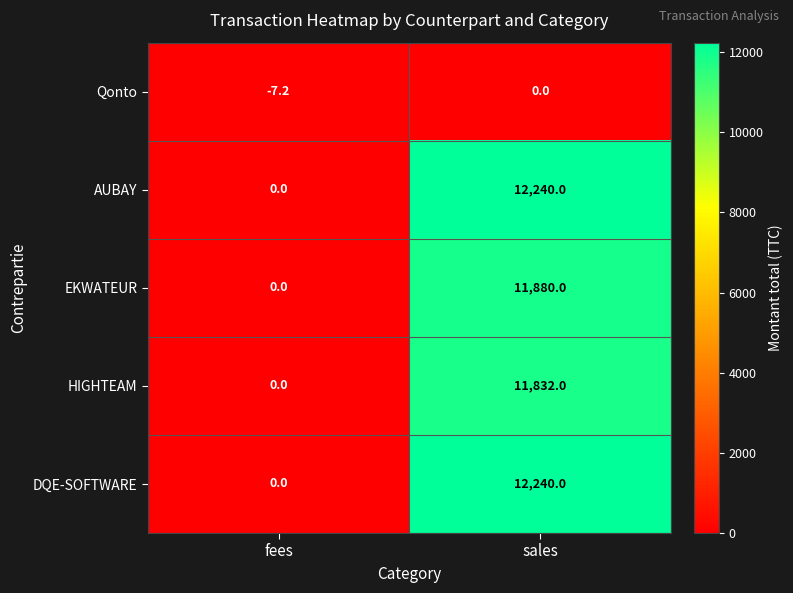

Reading left to right, list all the values displayed in this chart.

Qonto: fees=-7.2	sales=0.0
AUBAY: fees=0.0	sales=12240.0
EKWATEUR: fees=0.0	sales=11880.0
HIGHTEAM: fees=0.0	sales=11832.0
DQE-SOFTWARE: fees=0.0	sales=12240.0